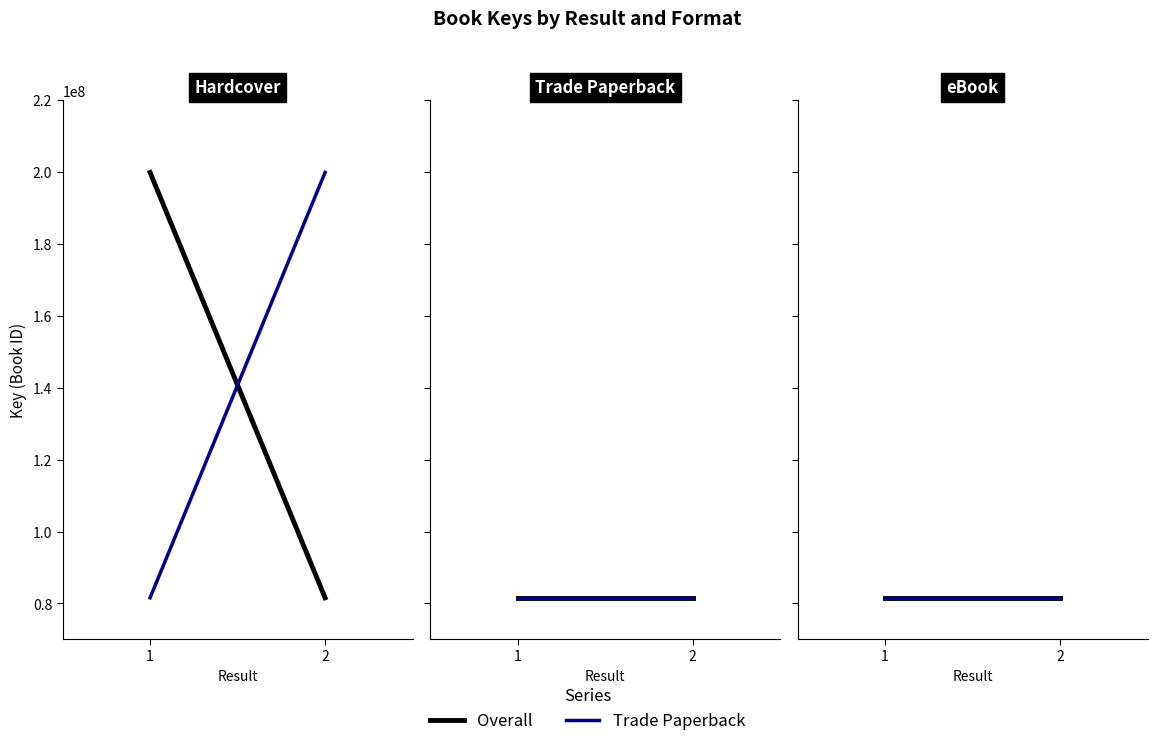

Does the chart have visible grid lines?

No